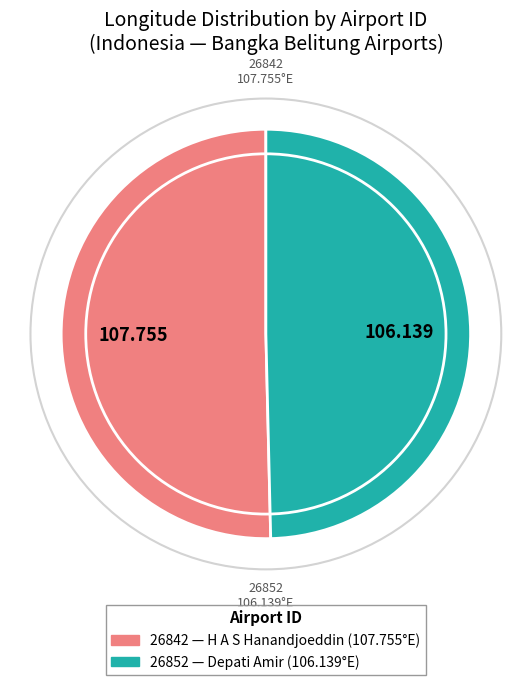

Do 26842 and 26852 together represent more than half of the pie?

Yes